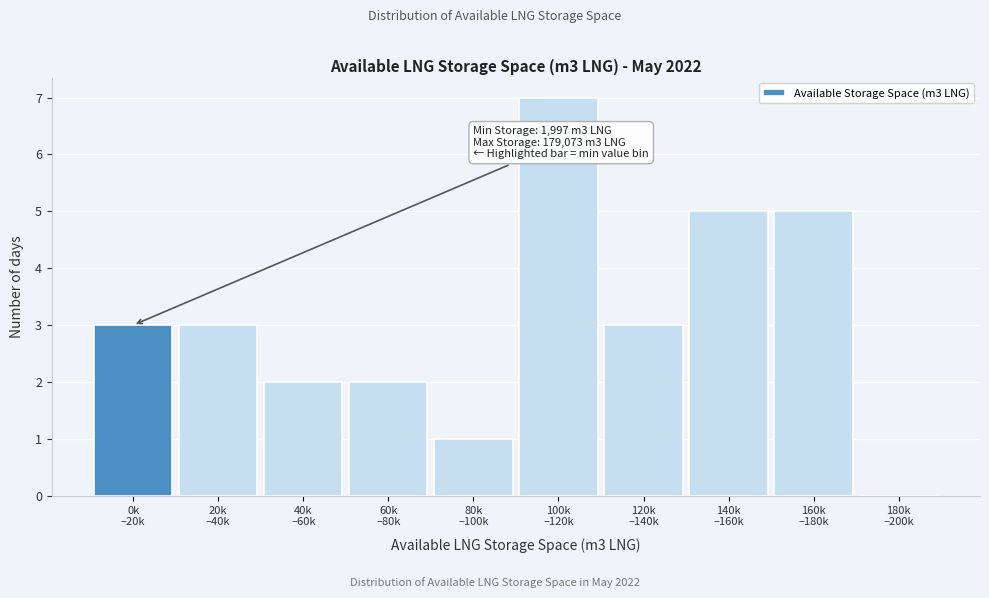

What is the maximum value shown in the chart?

7